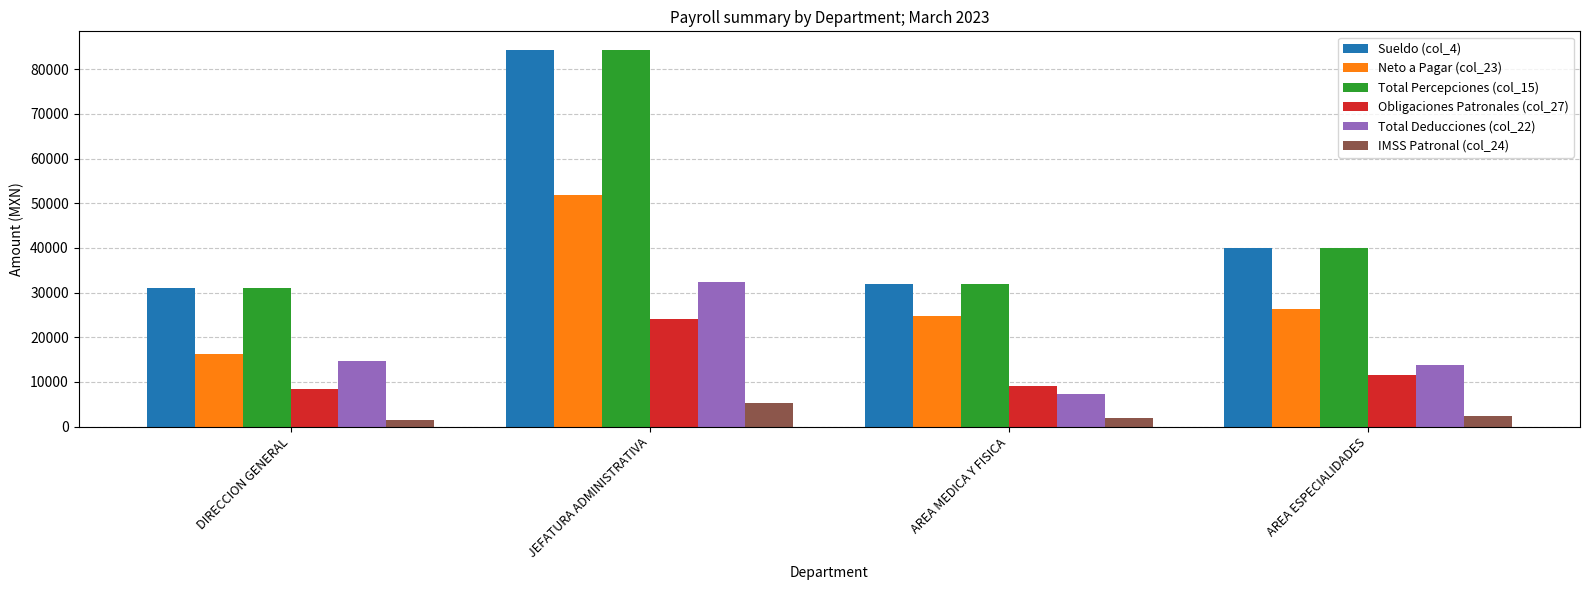

At which category is the sum across all series the highest?

JEFATURA ADMINISTRATIVA